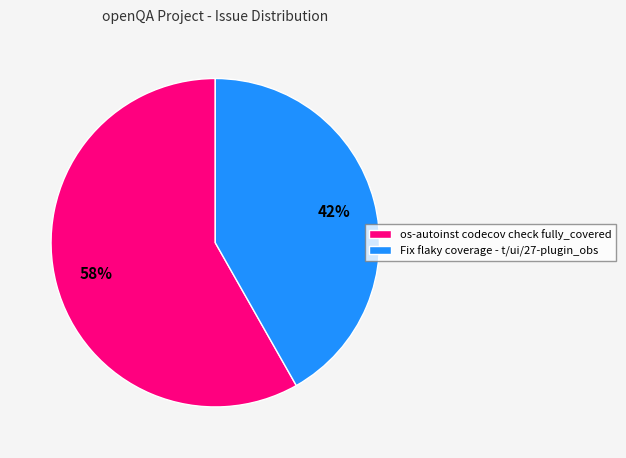

To the nearest percent, what is the average slice percentage?

50%